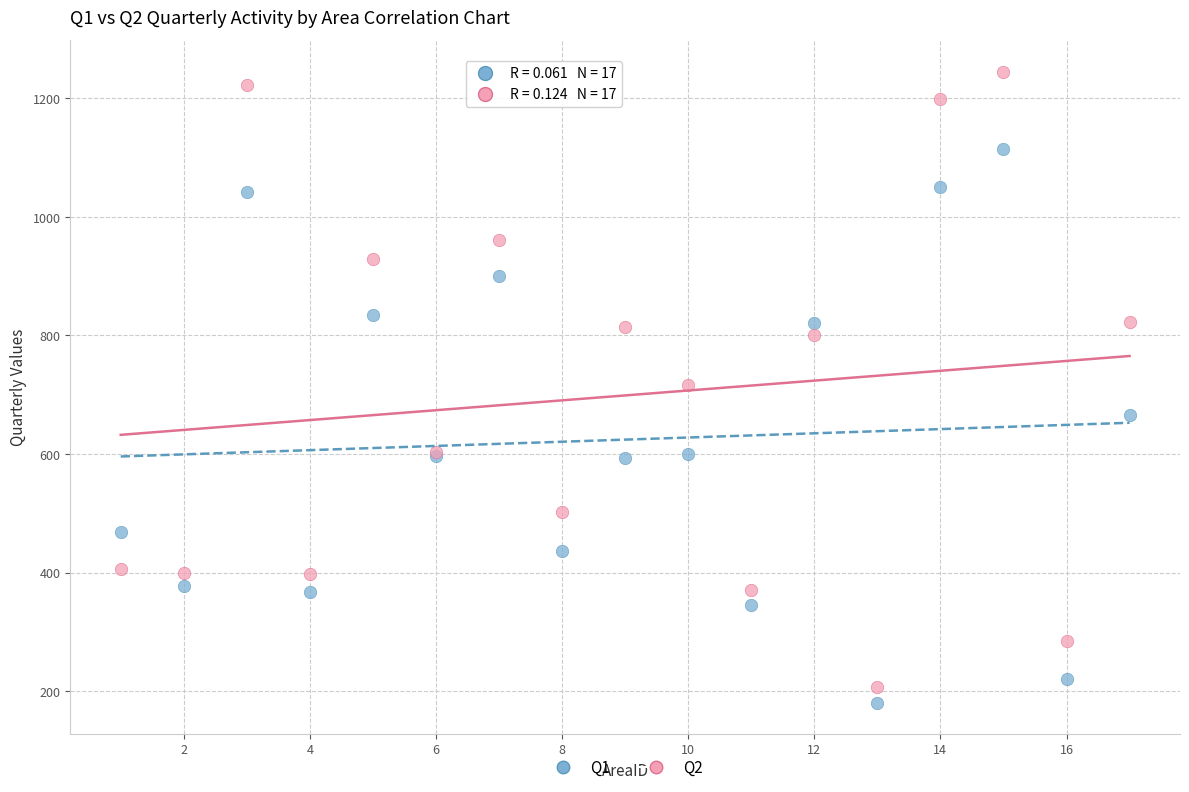

In the Q1 series, what Y value is closest to 648?

666